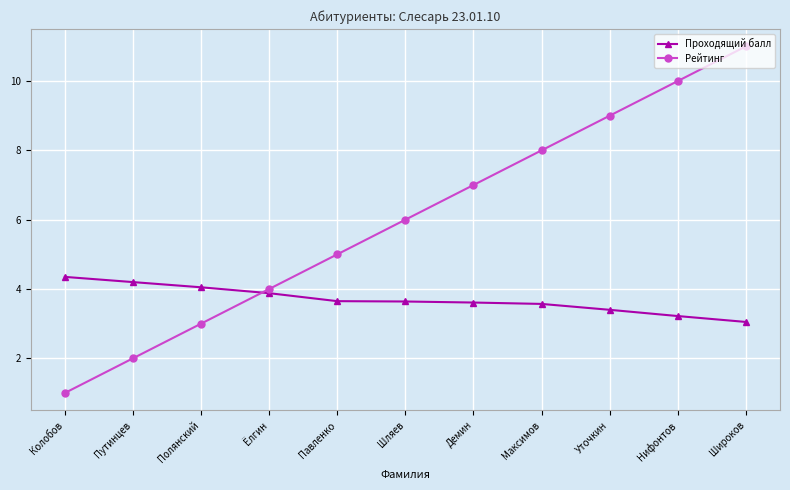

Which series has the largest total across all categories?

Рейтинг